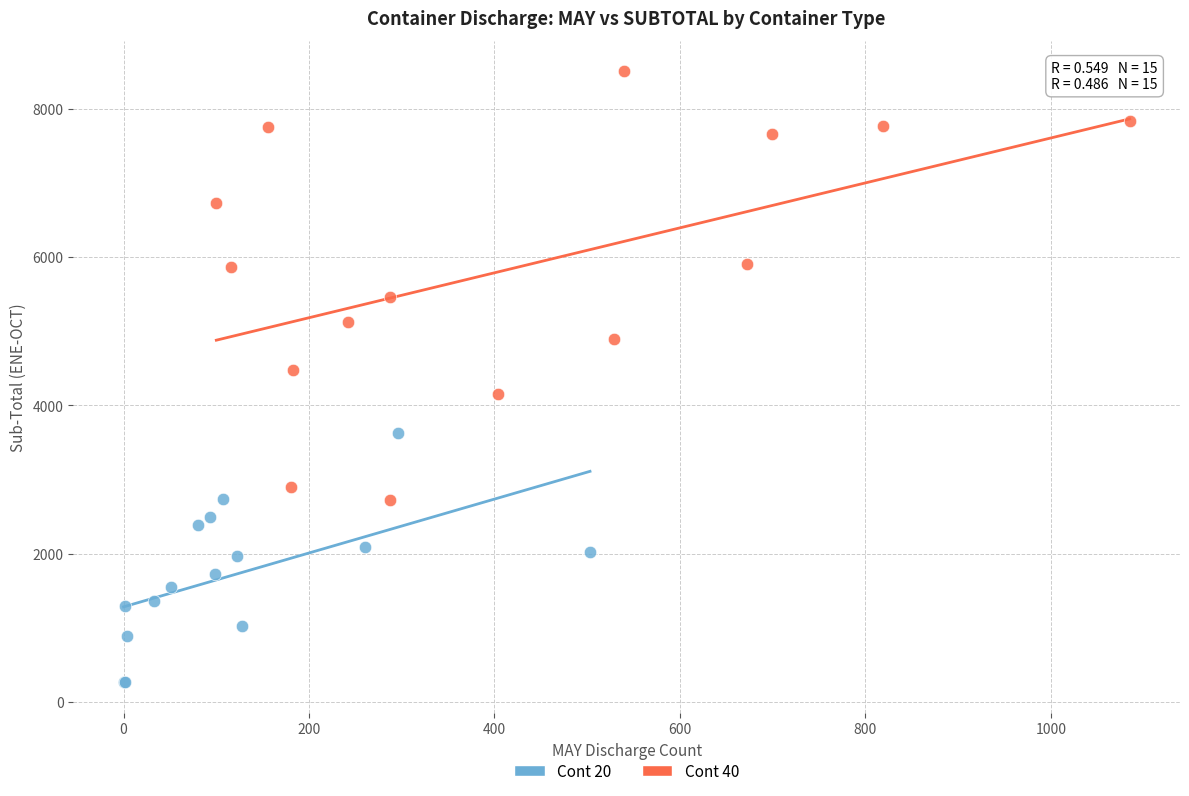

Which series has the largest Y range (max minus min)?

Cont 40